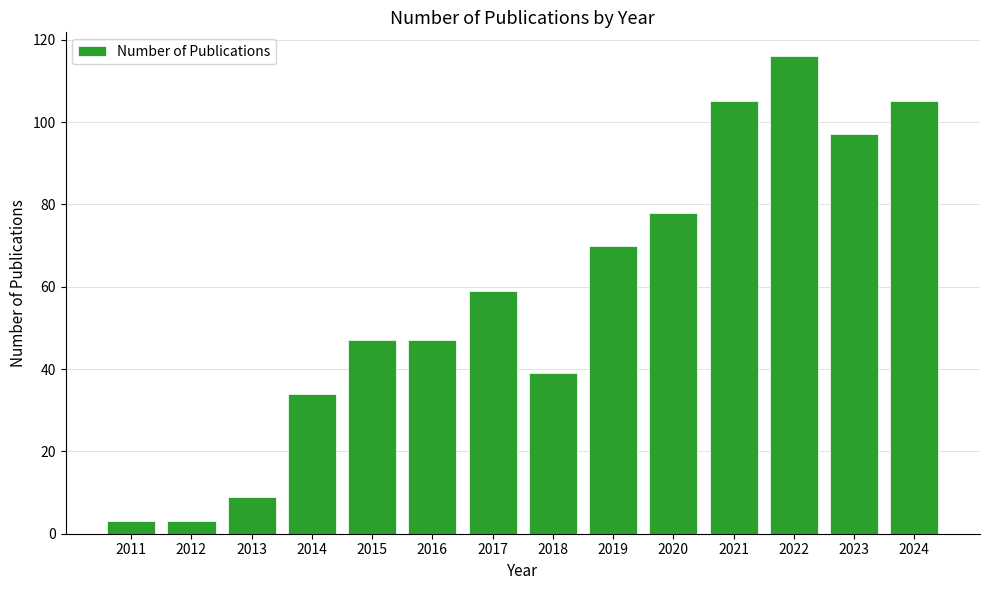

What is the value of the 13th bar from the left?

97